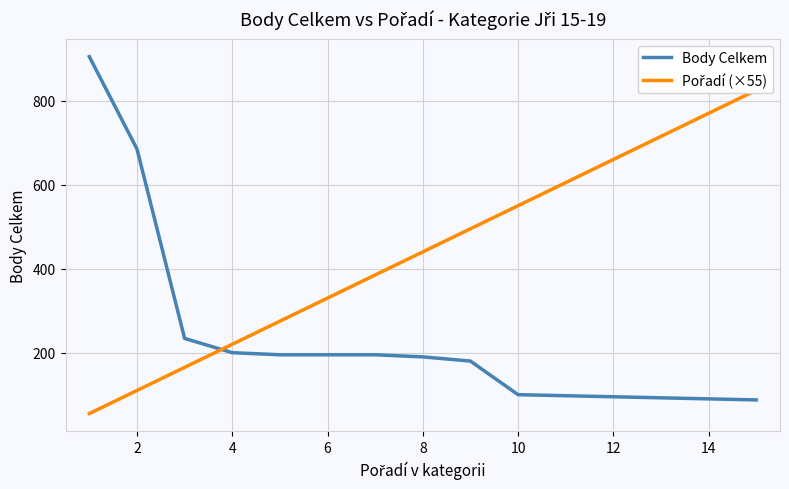

How many lines are shown in the chart?

2